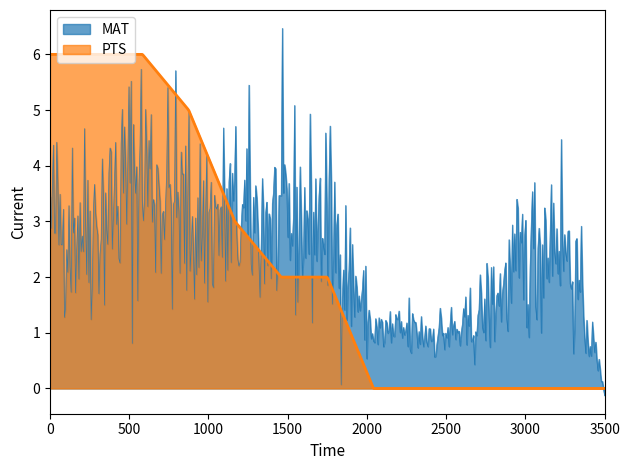

Which series has the largest range (max minus min)?

MAT